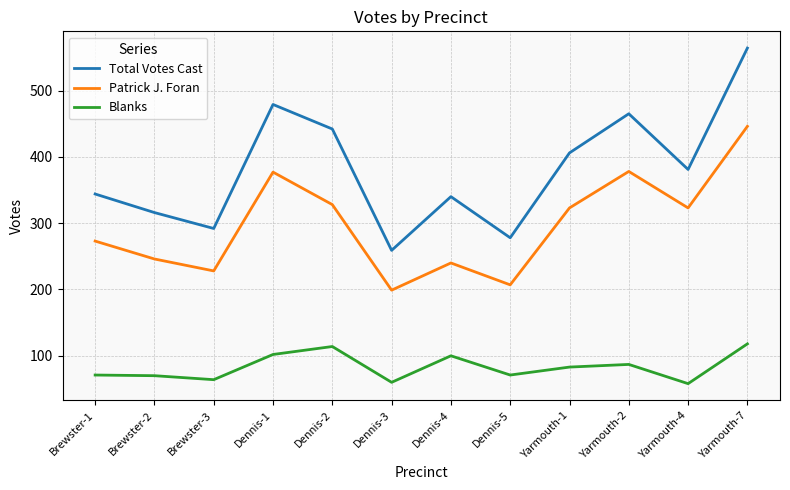

At which category does the chart reach its peak across all series?

Yarmouth-7